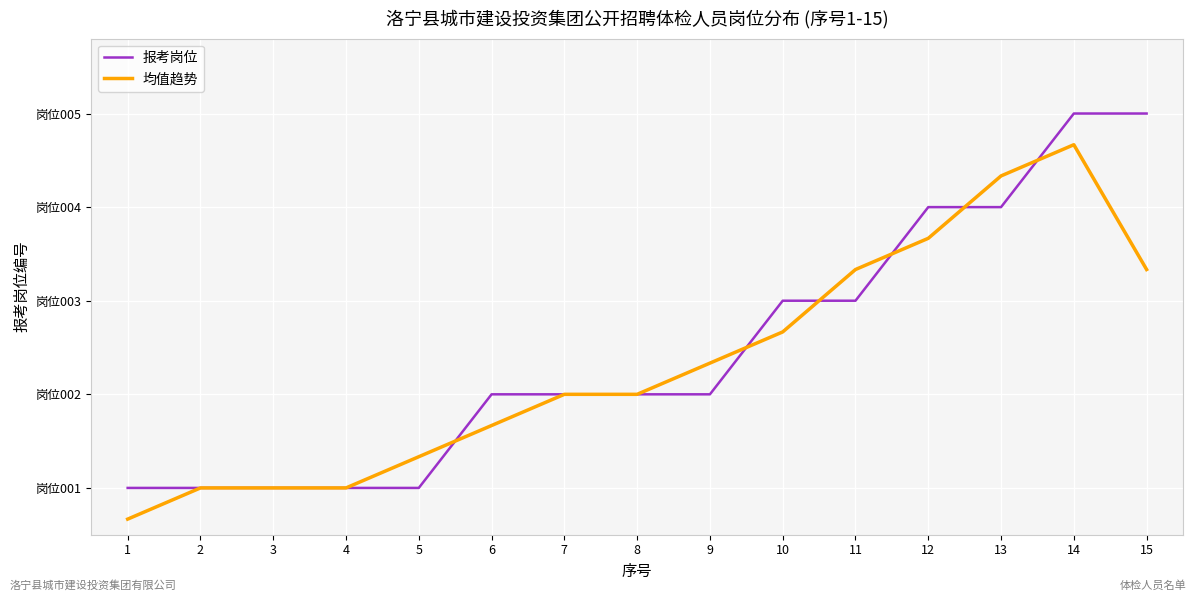

The 均值趋势 series shows 1.3 at 5. True or false?

True